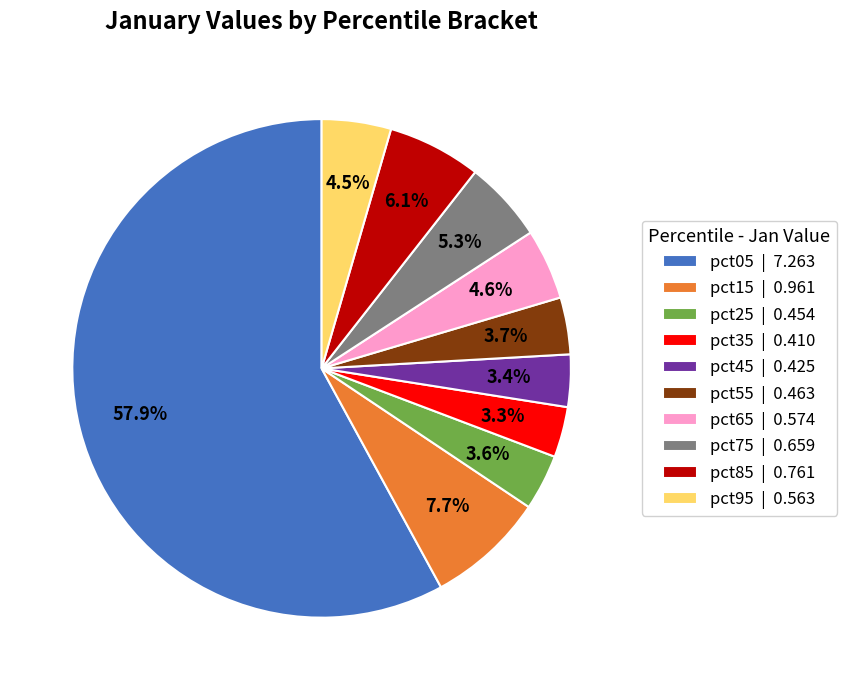

Which slice represents more than half of the pie?

pct05